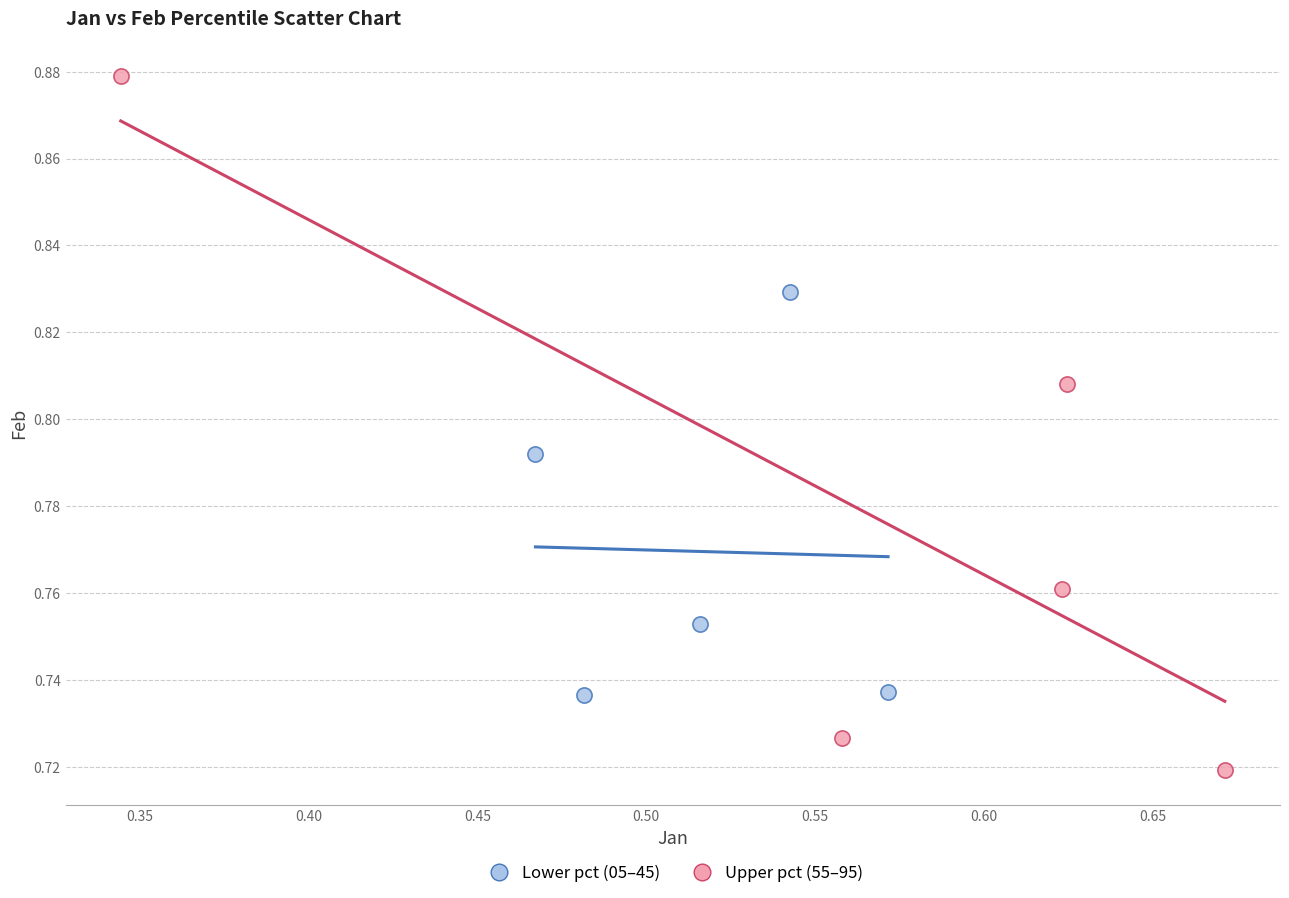

Which series contains the highest Y value?

Upper pct (55–95)